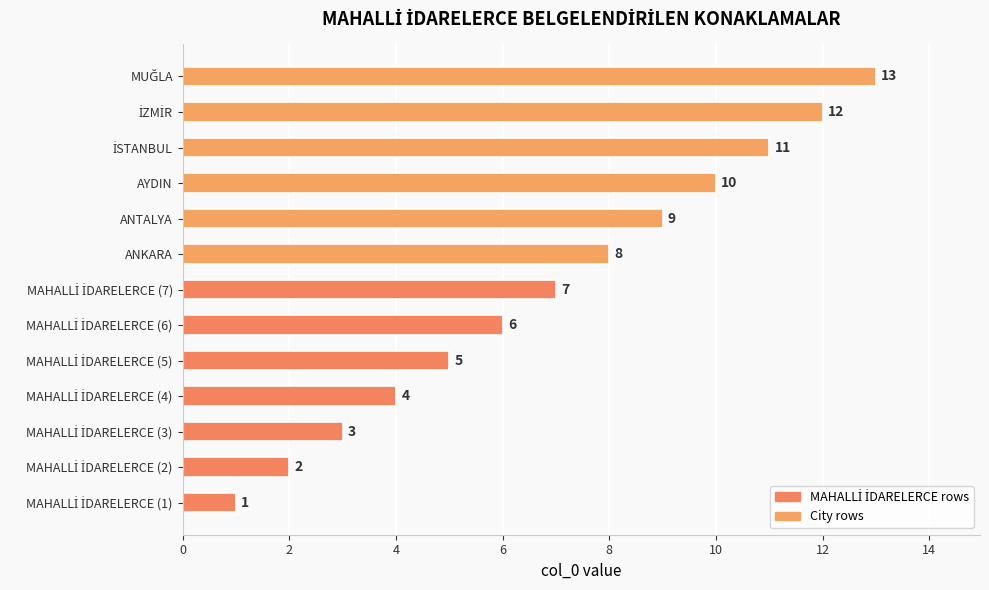

The chart shows a value of 5 at ANKARA. True or false?

False